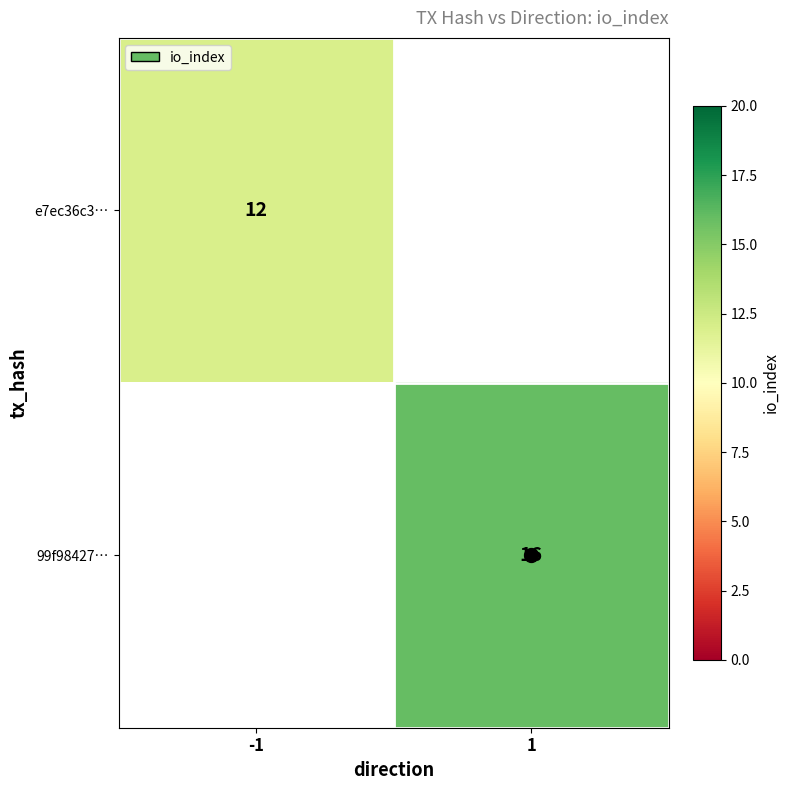

Is the value of e7ec36c3… at -1 greater than the value of 99f98427… at 1?

No